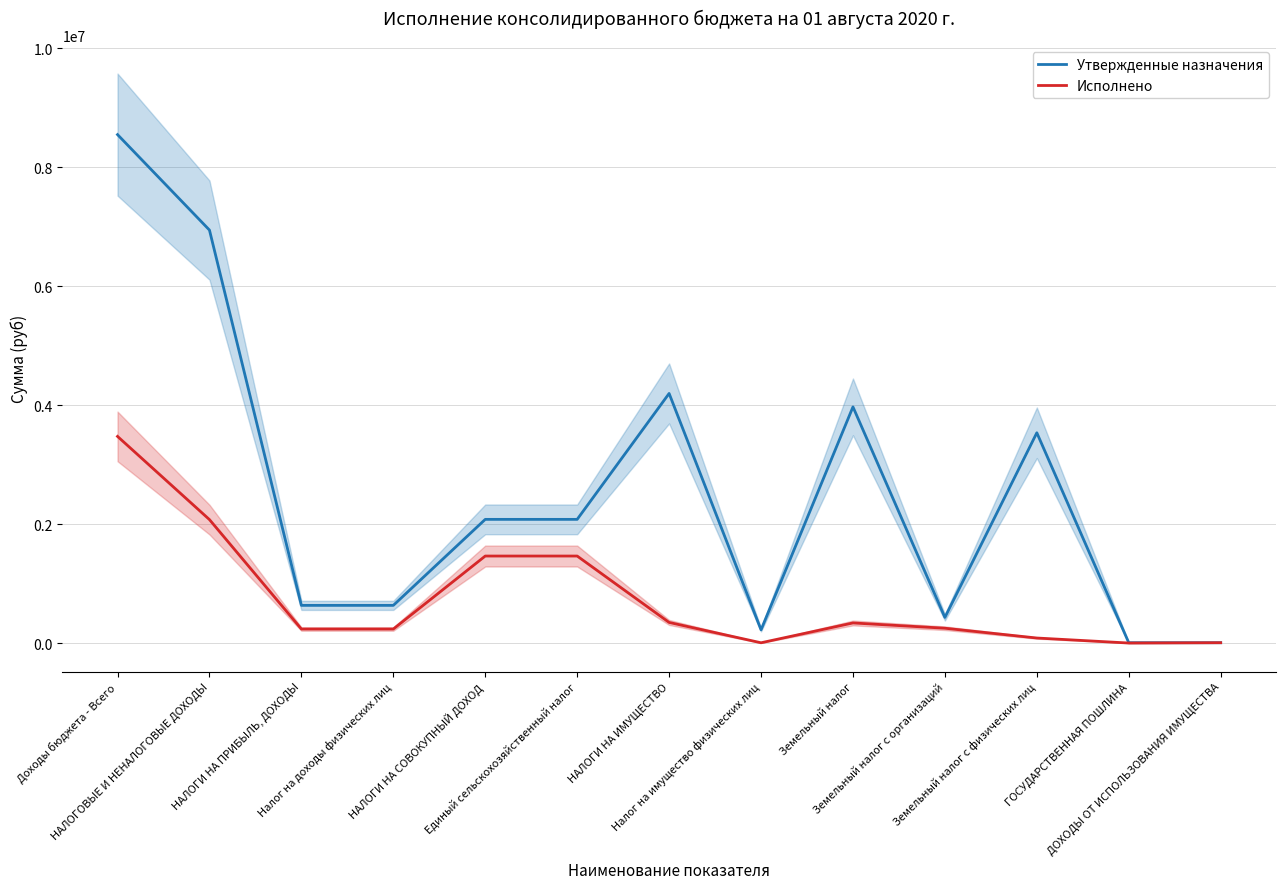

Which series changed the most between Единый сельскохозяйственный налог and Земельный налог?

Утвержденные назначения